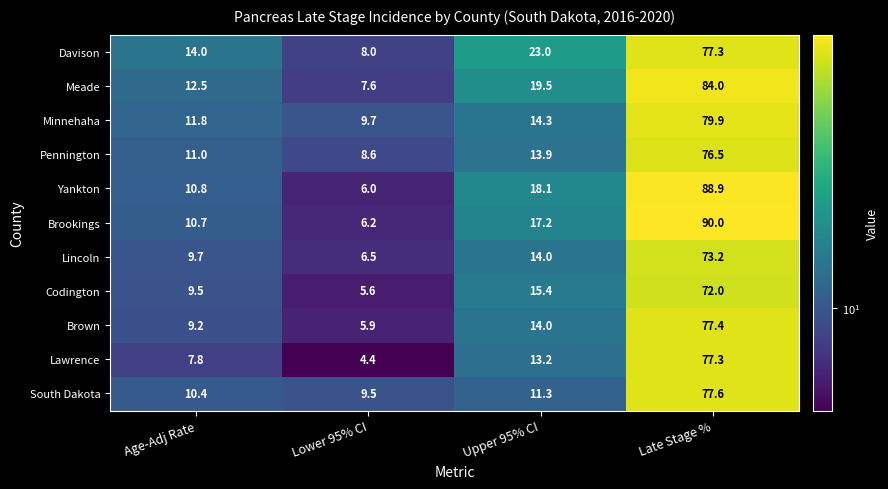

What is the difference between the maximum and minimum values in the Yankton series?

82.9